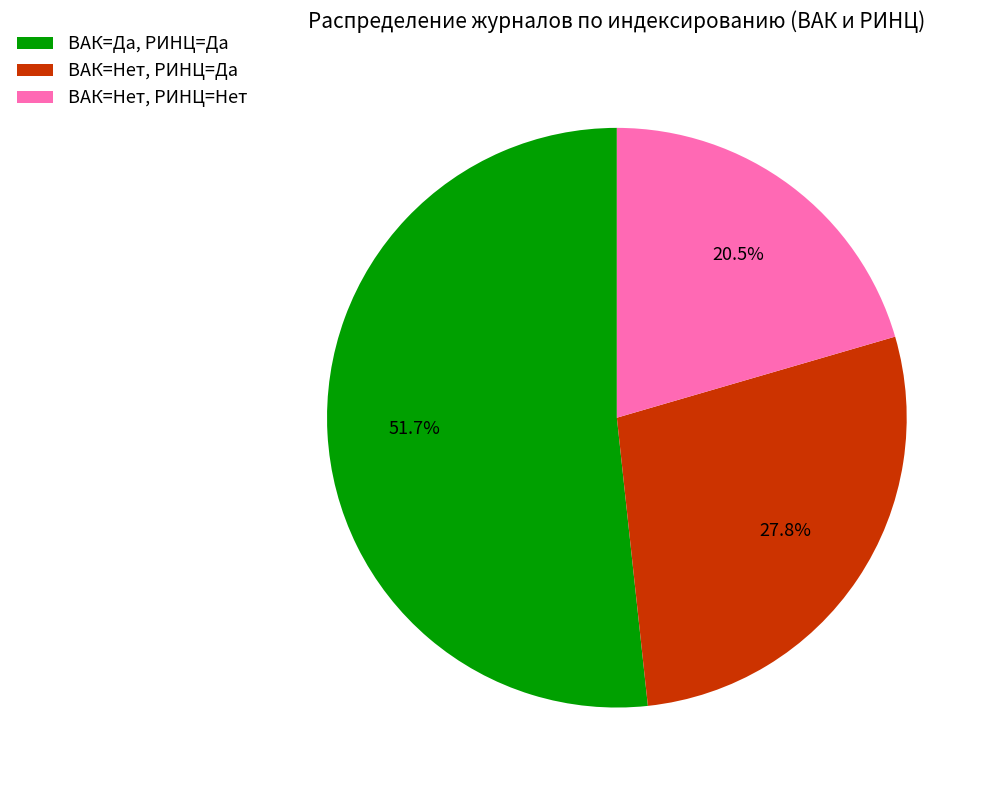

Combined, do ВАК=Нет, РИНЦ=Да and ВАК=Да, РИНЦ=Да account for over 50%?

Yes